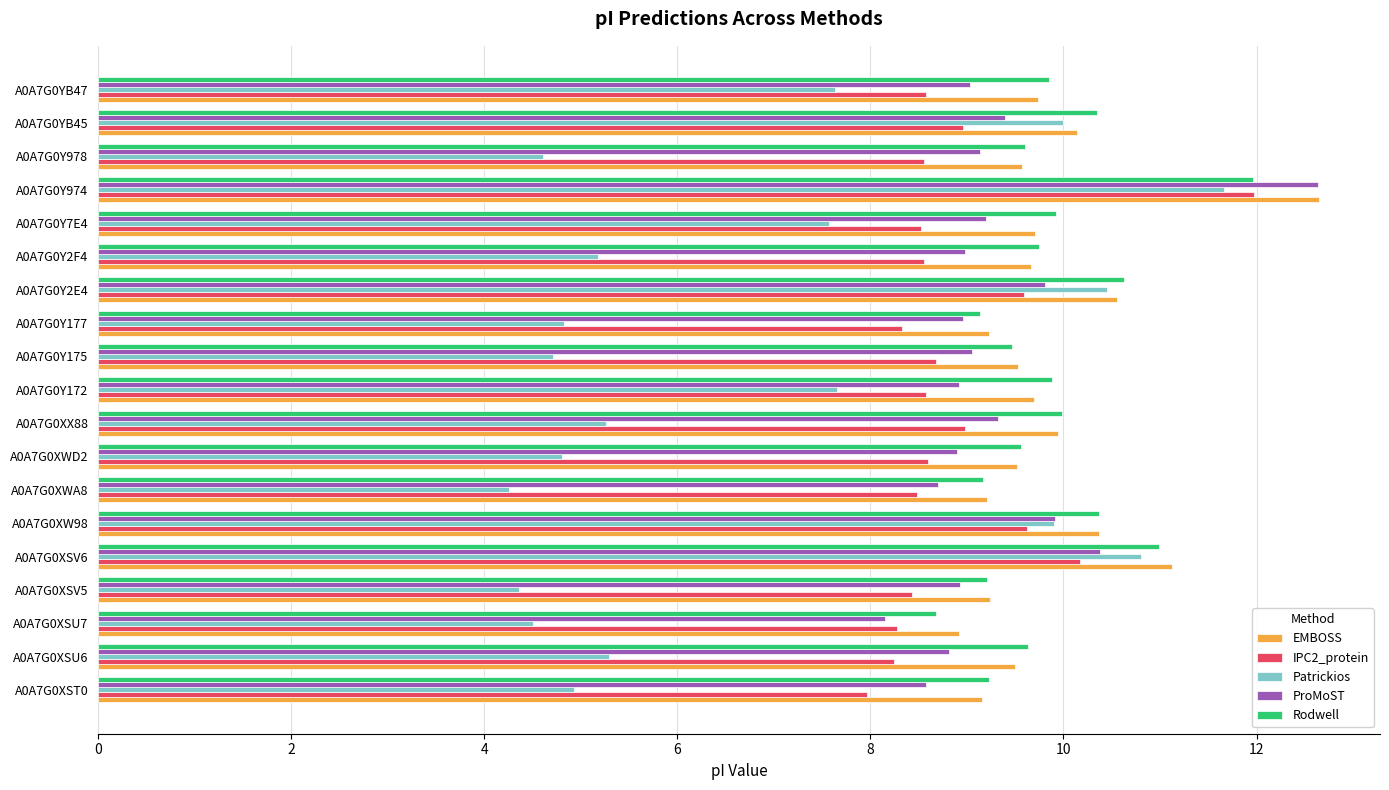

What is the sum of all EMBOSS values?

187.4